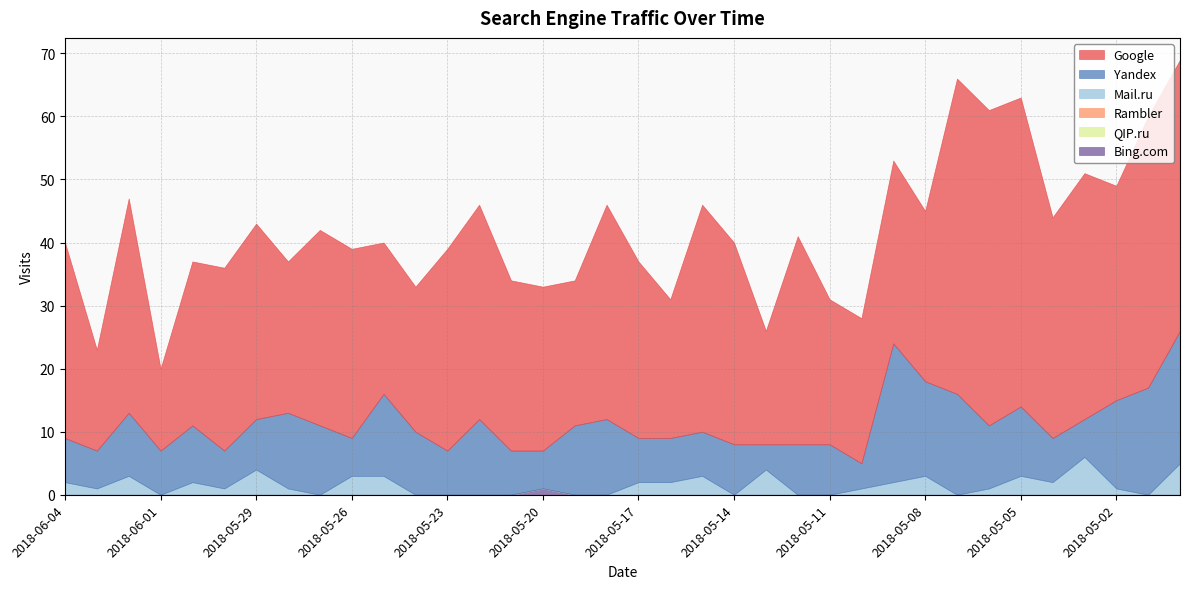

Reading left to right, list all the values displayed in this chart.

Google: 2018-06-04=31	2018-06-03=16	2018-06-02=34	2018-06-01=13	2018-05-31=26	2018-05-30=29	2018-05-29=31	2018-05-28=24	2018-05-27=31	2018-05-26=30	2018-05-25=24	2018-05-24=23	2018-05-23=32	2018-05-22=34	2018-05-21=27	2018-05-20=26	2018-05-19=23	2018-05-18=34	2018-05-17=28	2018-05-16=22	2018-05-15=36	2018-05-14=32	2018-05-13=18	2018-05-12=33	2018-05-11=23	2018-05-10=23	2018-05-09=29	2018-05-08=27	2018-05-07=50	2018-05-06=50	2018-05-05=49	2018-05-04=35	2018-05-03=39	2018-05-02=34	2018-05-01=43	2018-04-30=43
Yandex: 2018-06-04=7	2018-06-03=6	2018-06-02=10	2018-06-01=7	2018-05-31=9	2018-05-30=6	2018-05-29=8	2018-05-28=12	2018-05-27=11	2018-05-26=6	2018-05-25=13	2018-05-24=10	2018-05-23=7	2018-05-22=12	2018-05-21=7	2018-05-20=6	2018-05-19=11	2018-05-18=12	2018-05-17=7	2018-05-16=7	2018-05-15=7	2018-05-14=8	2018-05-13=4	2018-05-12=8	2018-05-11=8	2018-05-10=4	2018-05-09=22	2018-05-08=15	2018-05-07=16	2018-05-06=10	2018-05-05=11	2018-05-04=7	2018-05-03=6	2018-05-02=14	2018-05-01=17	2018-04-30=21
Mail.ru: 2018-06-04=2	2018-06-03=1	2018-06-02=3	2018-06-01=0	2018-05-31=2	2018-05-30=1	2018-05-29=4	2018-05-28=1	2018-05-27=0	2018-05-26=3	2018-05-25=3	2018-05-24=0	2018-05-23=0	2018-05-22=0	2018-05-21=0	2018-05-20=0	2018-05-19=0	2018-05-18=0	2018-05-17=2	2018-05-16=2	2018-05-15=3	2018-05-14=0	2018-05-13=4	2018-05-12=0	2018-05-11=0	2018-05-10=1	2018-05-09=2	2018-05-08=3	2018-05-07=0	2018-05-06=1	2018-05-05=3	2018-05-04=2	2018-05-03=6	2018-05-02=1	2018-05-01=0	2018-04-30=5
Rambler: 2018-06-04=0	2018-06-03=0	2018-06-02=0	2018-06-01=0	2018-05-31=0	2018-05-30=0	2018-05-29=0	2018-05-28=0	2018-05-27=0	2018-05-26=0	2018-05-25=0	2018-05-24=0	2018-05-23=0	2018-05-22=0	2018-05-21=0	2018-05-20=0	2018-05-19=0	2018-05-18=0	2018-05-17=0	2018-05-16=0	2018-05-15=0	2018-05-14=0	2018-05-13=0	2018-05-12=0	2018-05-11=0	2018-05-10=0	2018-05-09=0	2018-05-08=0	2018-05-07=0	2018-05-06=0	2018-05-05=0	2018-05-04=0	2018-05-03=0	2018-05-02=0	2018-05-01=0	2018-04-30=0
QIP.ru: 2018-06-04=0	2018-06-03=0	2018-06-02=0	2018-06-01=0	2018-05-31=0	2018-05-30=0	2018-05-29=0	2018-05-28=0	2018-05-27=0	2018-05-26=0	2018-05-25=0	2018-05-24=0	2018-05-23=0	2018-05-22=0	2018-05-21=0	2018-05-20=0	2018-05-19=0	2018-05-18=0	2018-05-17=0	2018-05-16=0	2018-05-15=0	2018-05-14=0	2018-05-13=0	2018-05-12=0	2018-05-11=0	2018-05-10=0	2018-05-09=0	2018-05-08=0	2018-05-07=0	2018-05-06=0	2018-05-05=0	2018-05-04=0	2018-05-03=0	2018-05-02=0	2018-05-01=0	2018-04-30=0
Bing.com: 2018-06-04=0	2018-06-03=0	2018-06-02=0	2018-06-01=0	2018-05-31=0	2018-05-30=0	2018-05-29=0	2018-05-28=0	2018-05-27=0	2018-05-26=0	2018-05-25=0	2018-05-24=0	2018-05-23=0	2018-05-22=0	2018-05-21=0	2018-05-20=1	2018-05-19=0	2018-05-18=0	2018-05-17=0	2018-05-16=0	2018-05-15=0	2018-05-14=0	2018-05-13=0	2018-05-12=0	2018-05-11=0	2018-05-10=0	2018-05-09=0	2018-05-08=0	2018-05-07=0	2018-05-06=0	2018-05-05=0	2018-05-04=0	2018-05-03=0	2018-05-02=0	2018-05-01=0	2018-04-30=0